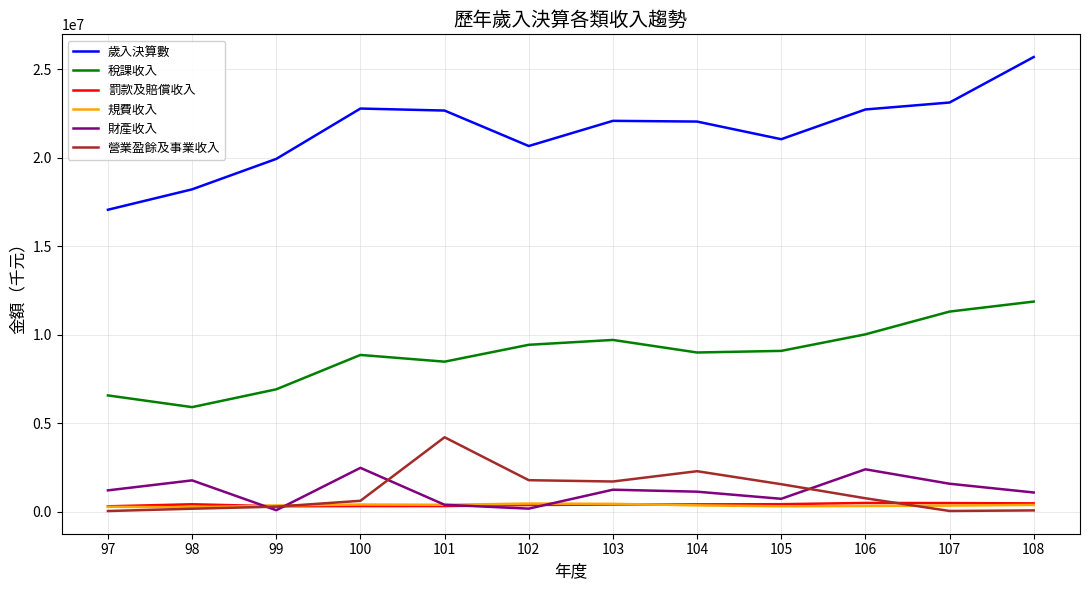

Which series has the largest total across all categories?

歲入決算數